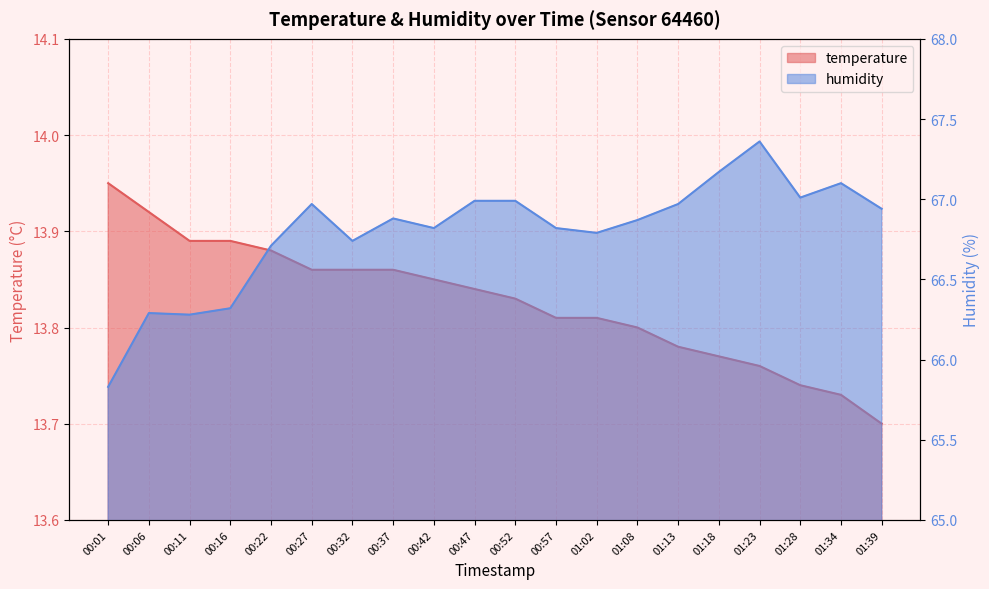

At which category is the sum across all series the highest?

01:23